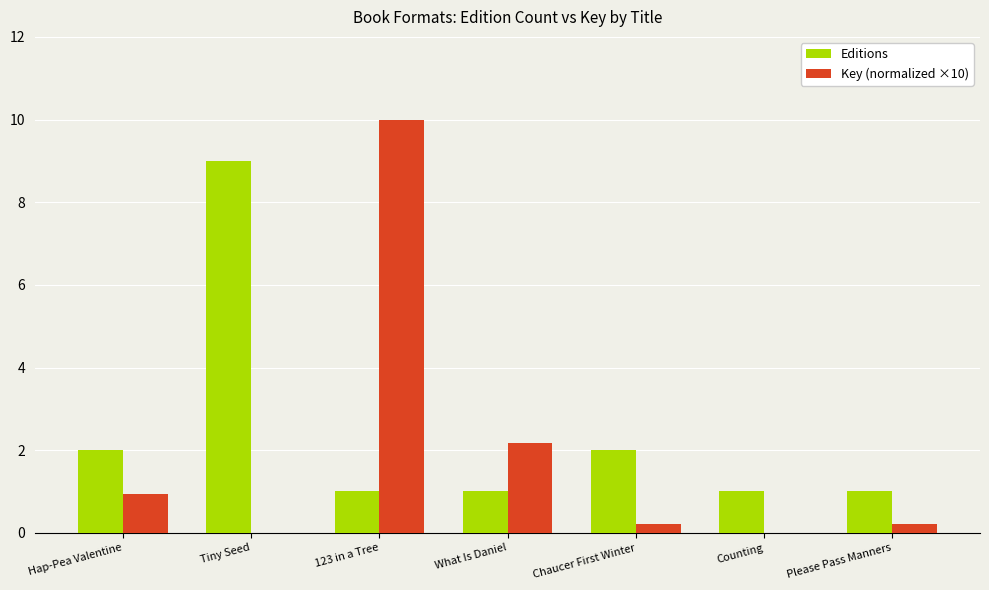

The Key (normalized ×10) series shows 2.3 at 123 in a Tree. True or false?

False